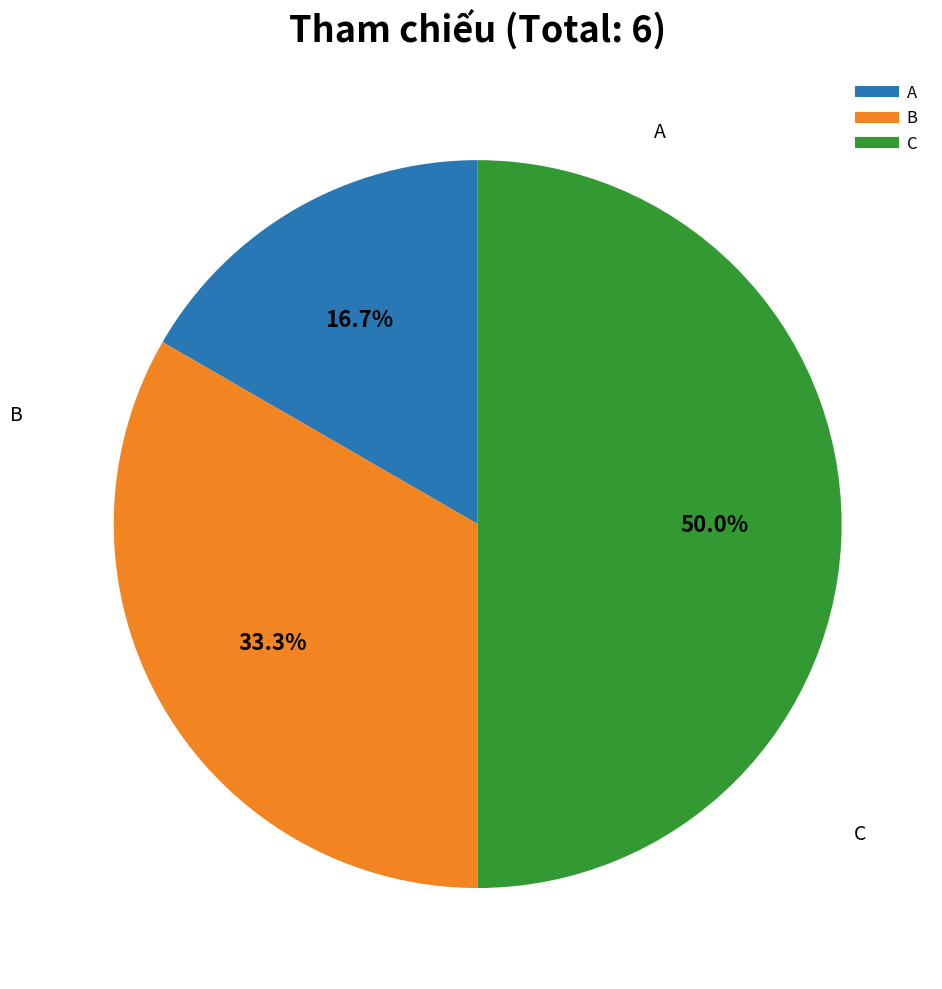

What is the ratio of the value at A to the value at B?

0.5